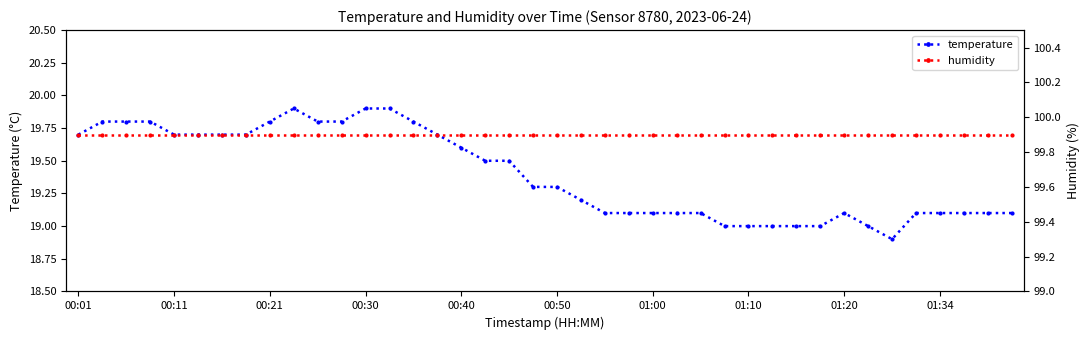

True or false: temperature has more than 1 points higher than both neighbors.

True